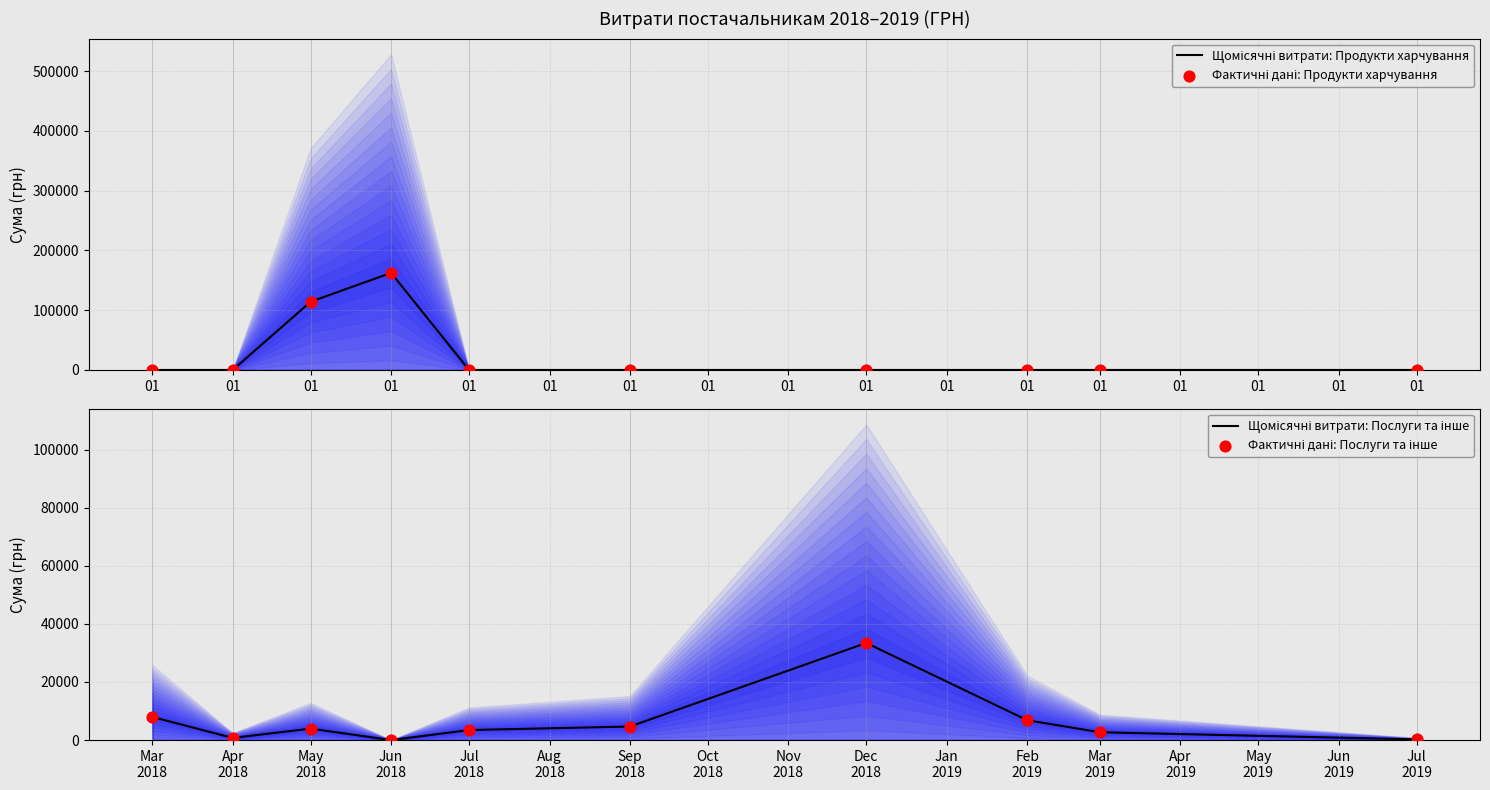

Which series has the largest Y range (max minus min)?

Щомісячні витрати: Продукти харчування